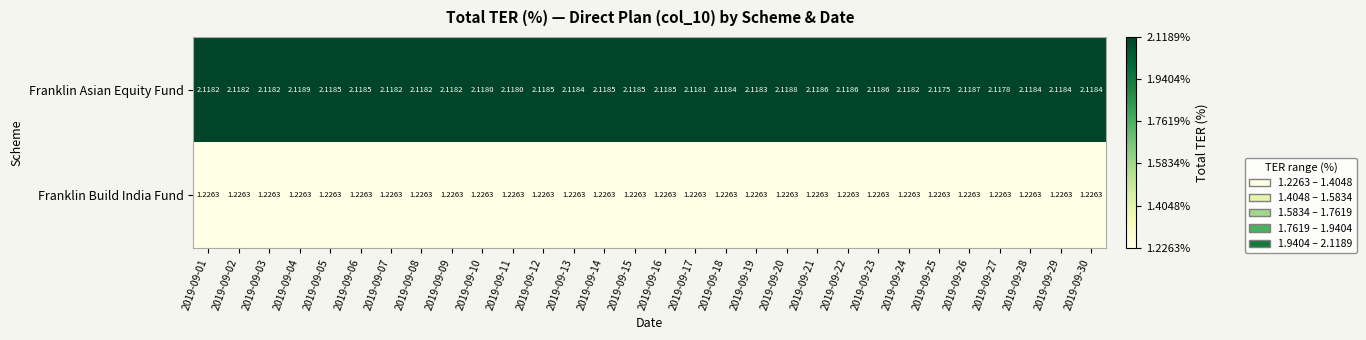

Rank the series by their maximum value, from lowest to highest.

Franklin Build India Fund, Franklin Asian Equity Fund